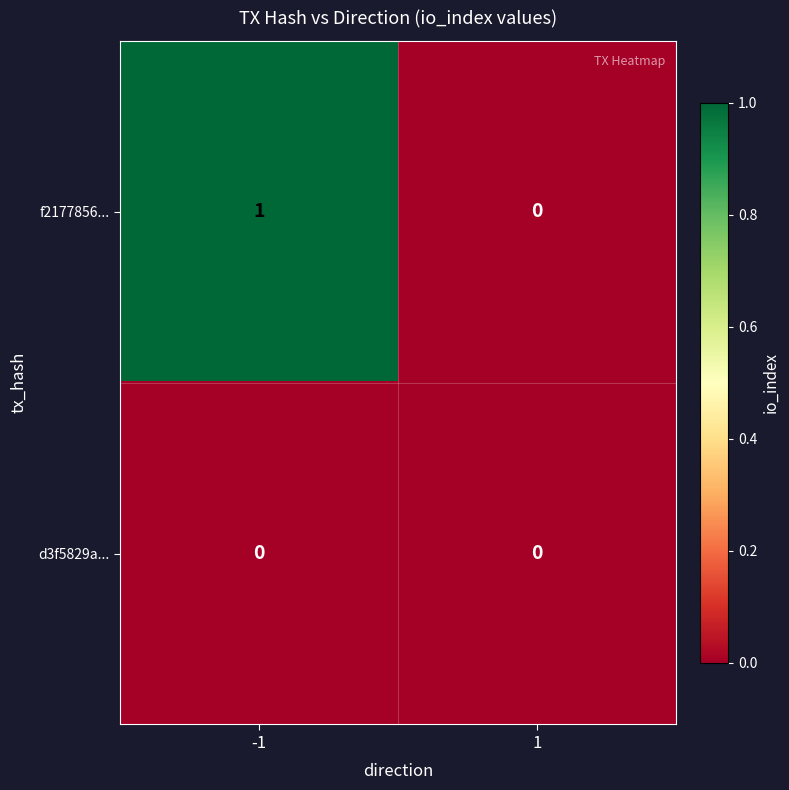

The value of f2177856... at 1 is 0. True or false?

True